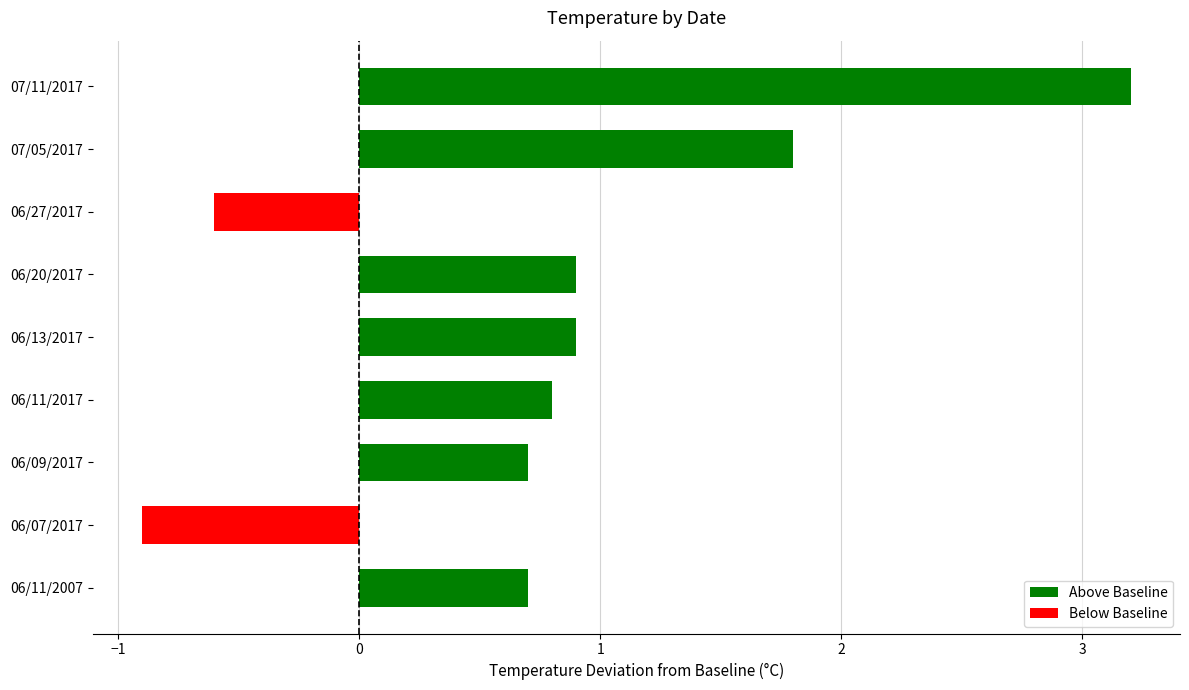

How many categories are shown in the chart?

9